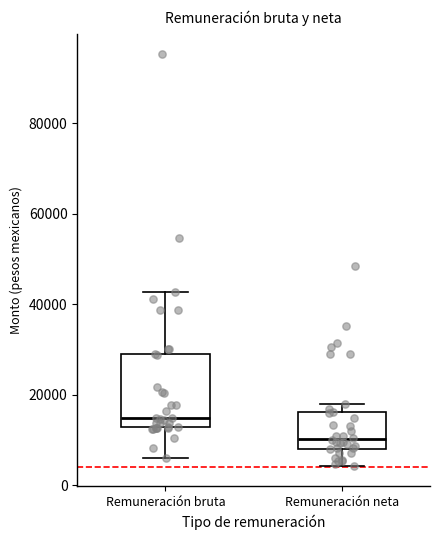

Comparing the boxes themselves (not the whiskers), which one is the tallest?

Remuneración bruta